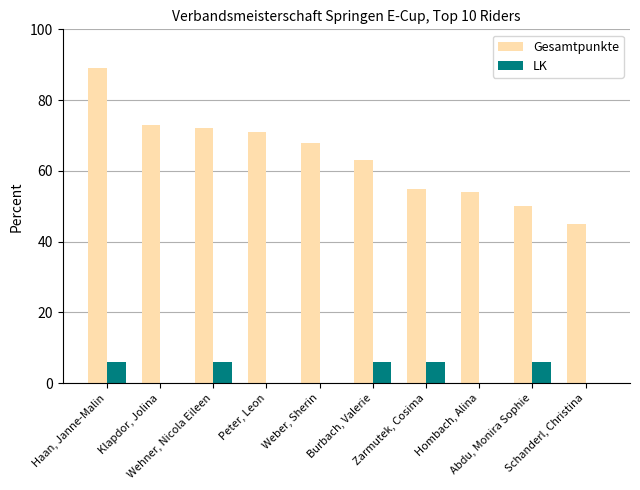

Is the value of LK at Klapdor, Jolina greater than the value of Gesamtpunkte at Klapdor, Jolina?

No